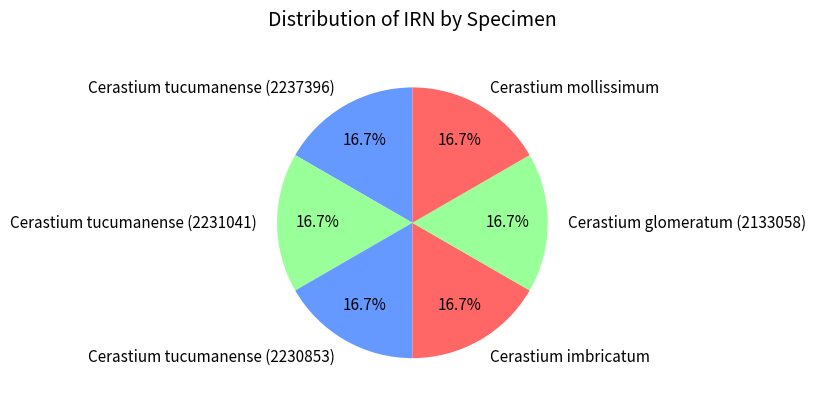

Approximately how many times larger is the value at Cerastium tucumanense (2237396) compared to Cerastium imbricatum?

1.0